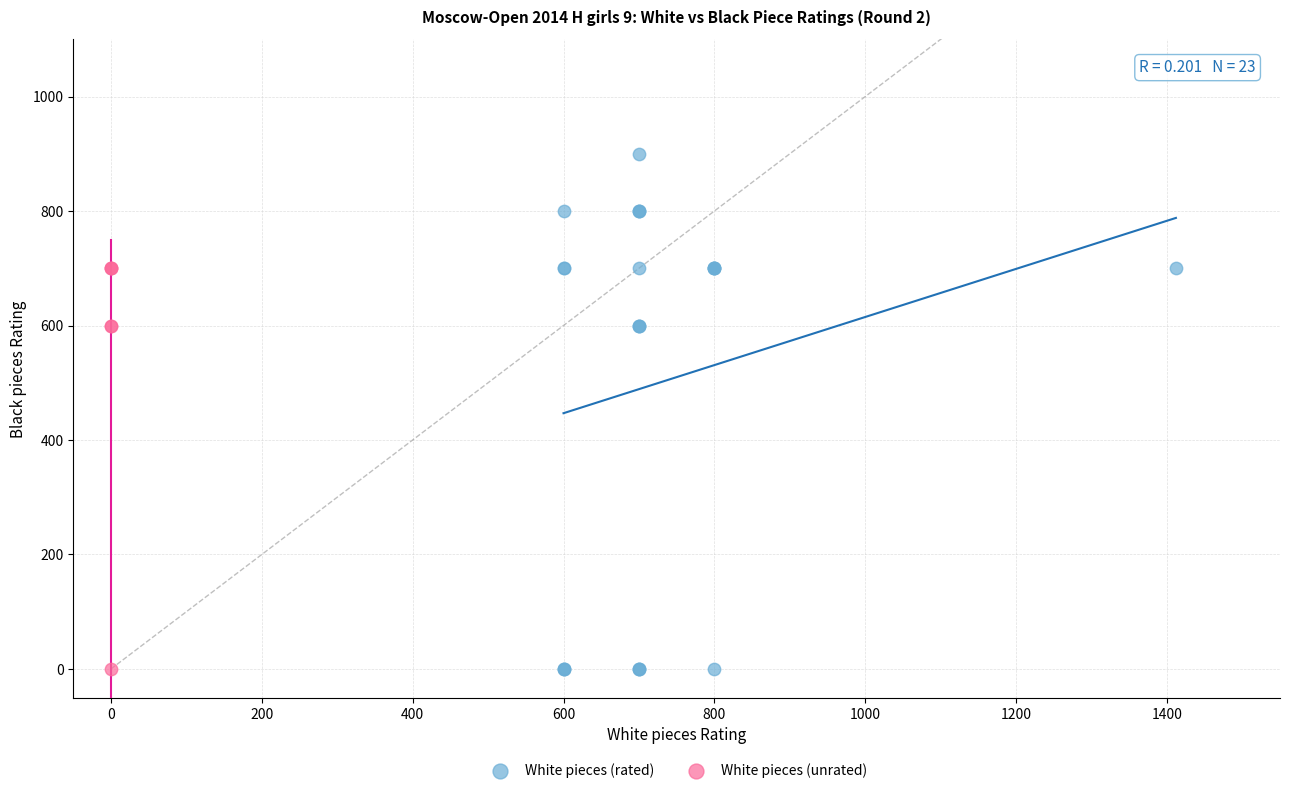

Which series contains the highest Y value?

White pieces (rated)